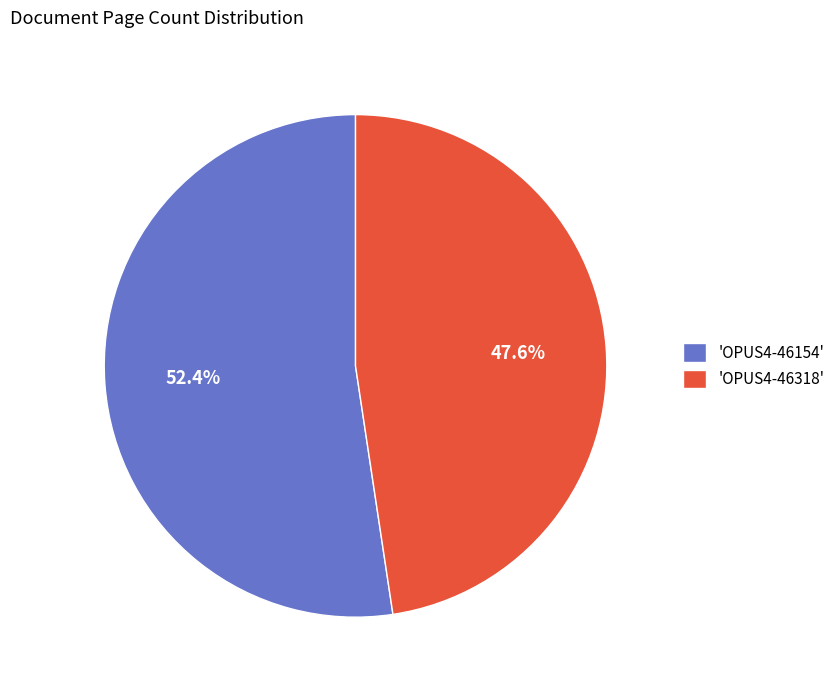

Approximately how many times larger is the value at 'OPUS4-46154' compared to 'OPUS4-46318'?

1.1